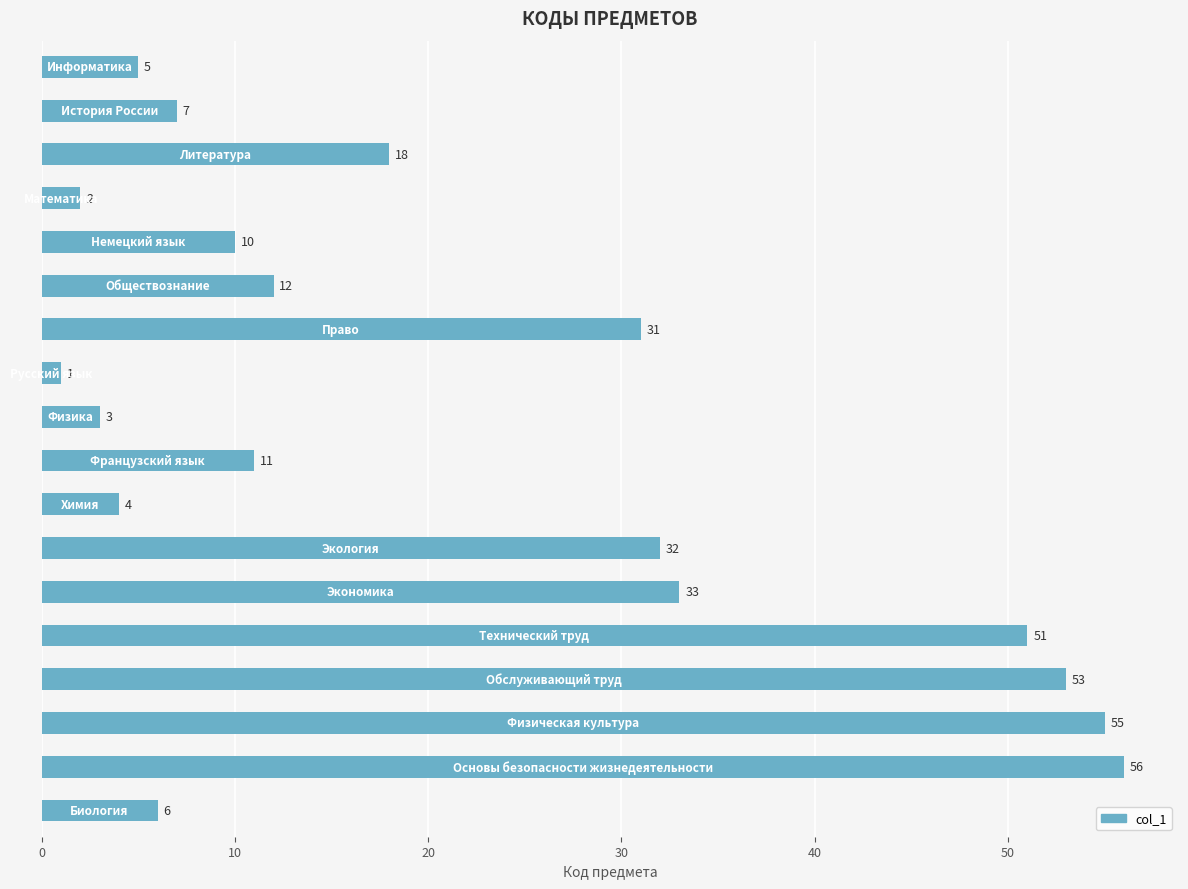

What is the value of the 17th bar from the top?

56